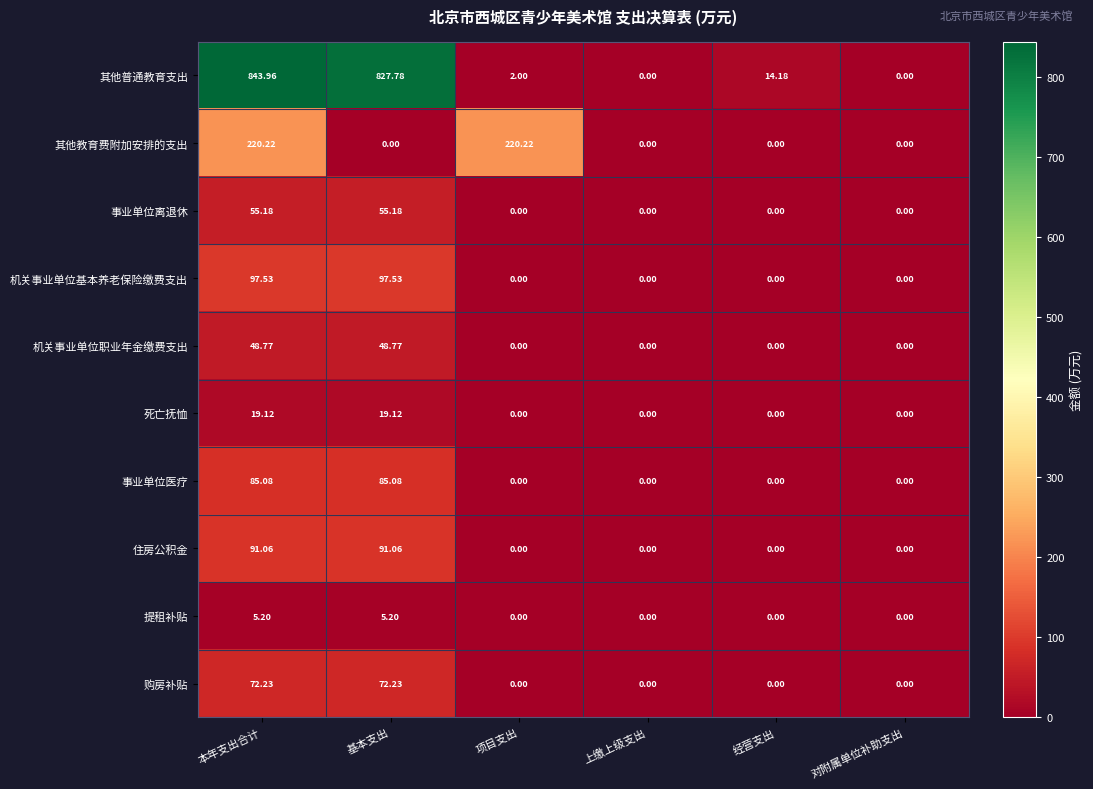

Between 基本支出 and 上缴上级支出, which series saw the biggest shift?

其他普通教育支出